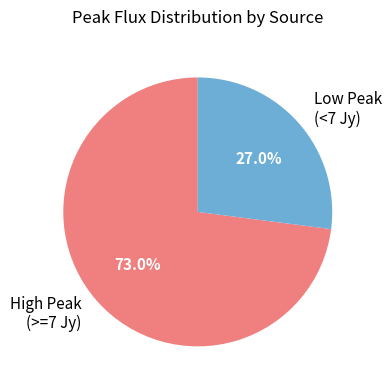

Does any single category account for the majority?

Yes